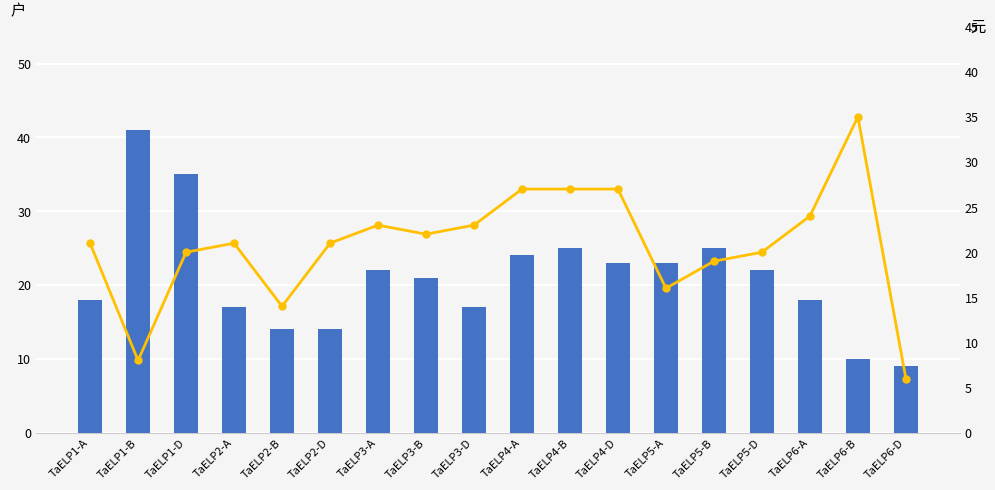

Which series has the widest spread of values?

Unnamed__4